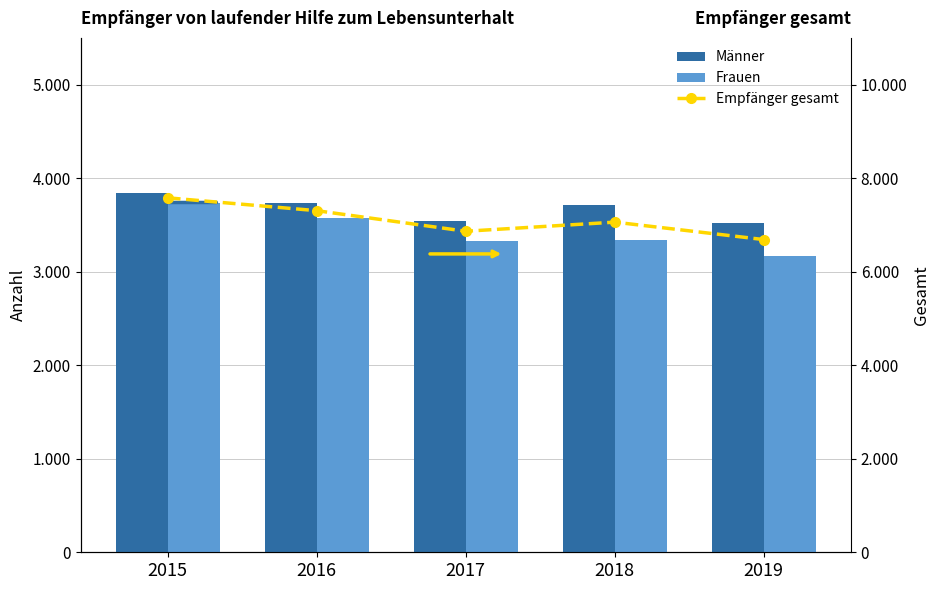

Where does the Empfänger gesamt series first go above 7060?

2015